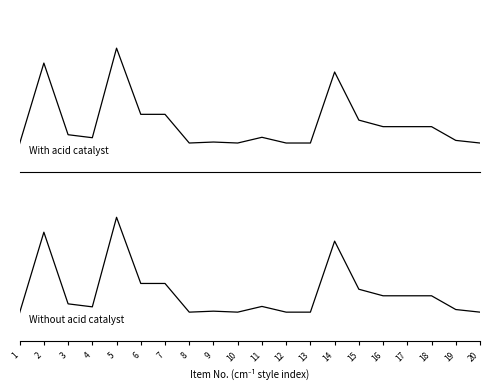

How many series are shown in this chart?

2